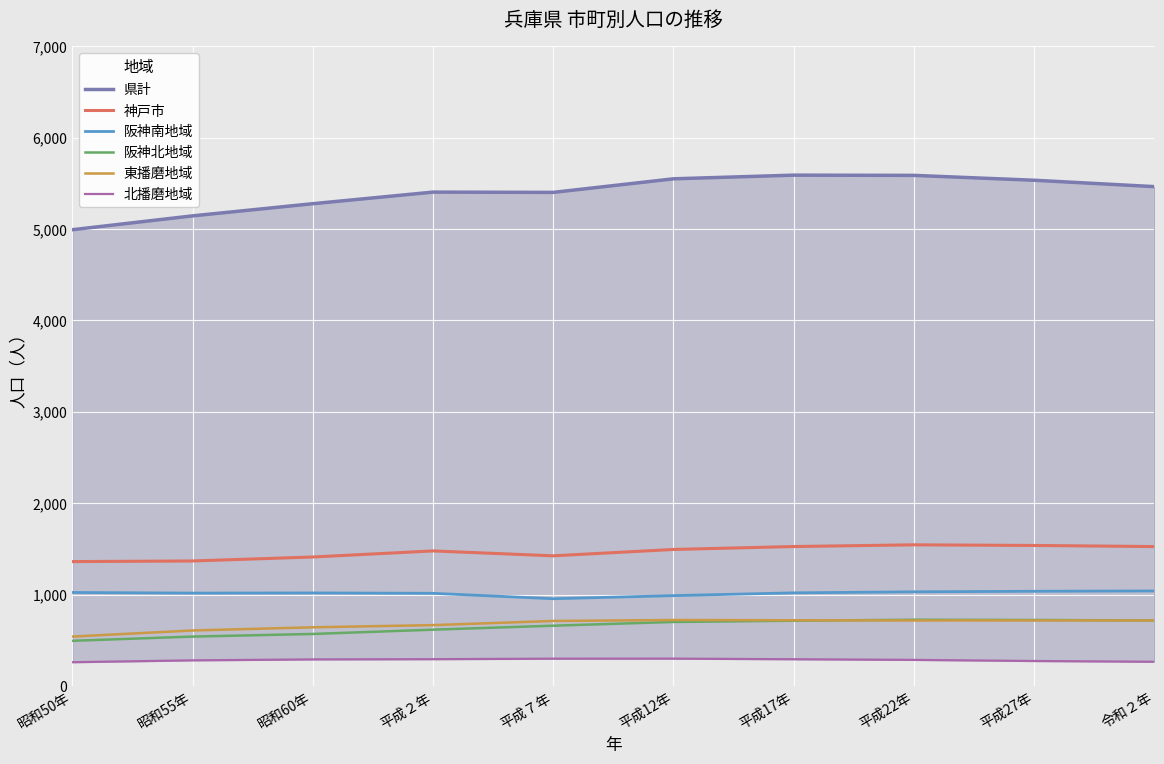

What is the label of the 3rd point from the left?

昭和60年